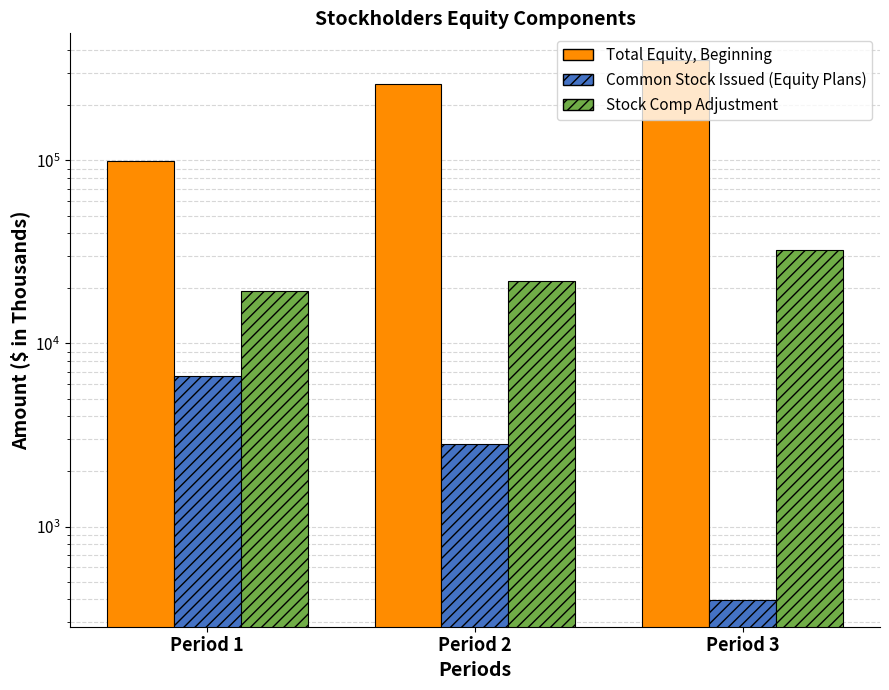

Between Period 1 and Period 3, which is larger?

Period 3